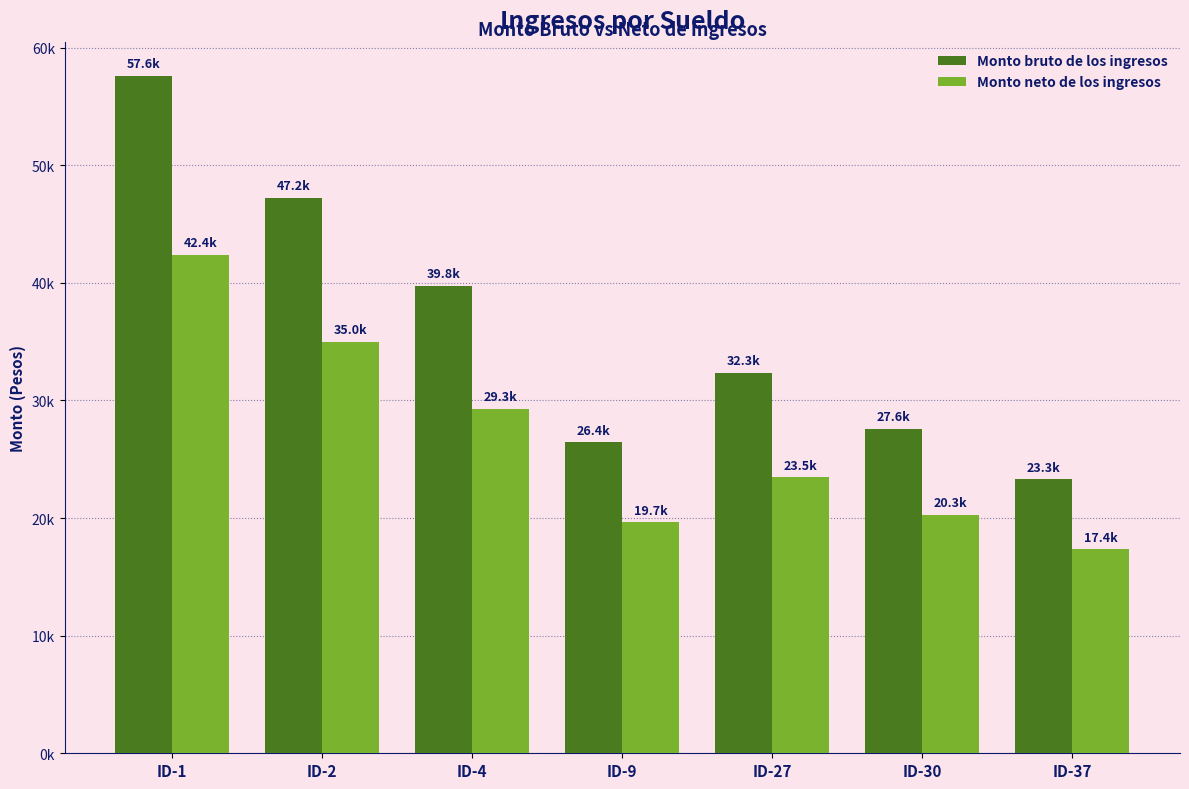

What is the difference between the second highest and minimum values in the Monto bruto de los ingresos series?

23917.4